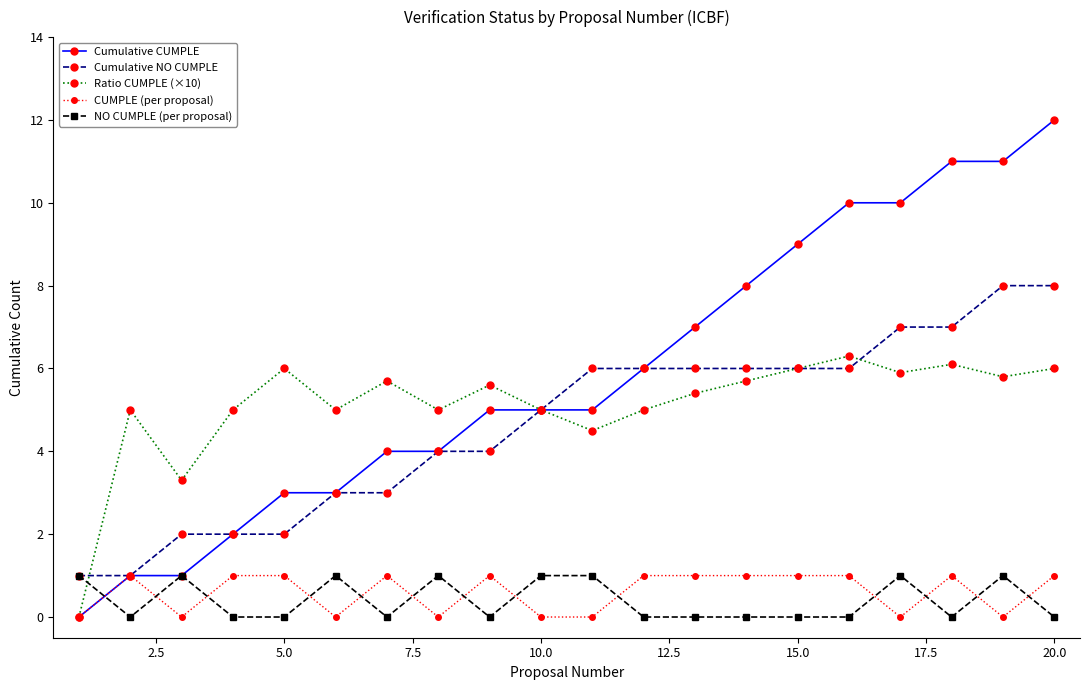

Which series has the largest range (max minus min)?

Cumulative CUMPLE